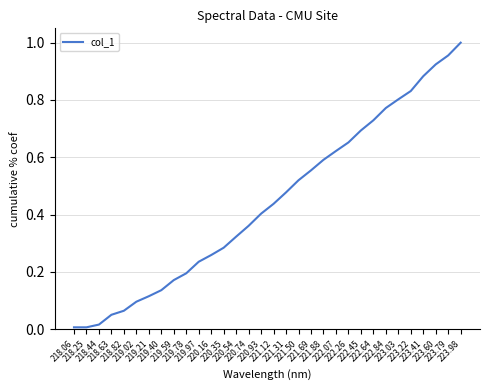

How many categories are shown in the chart?

32